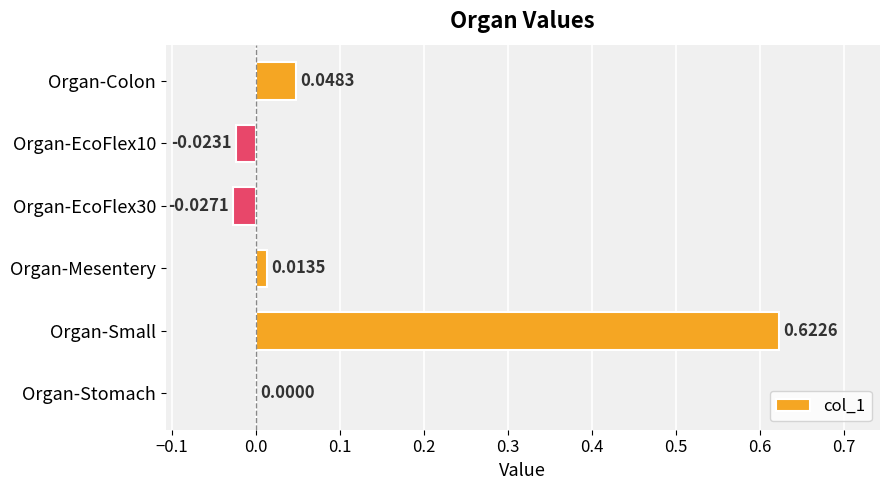

At which category does the chart reach its peak across all series?

Organ-Small